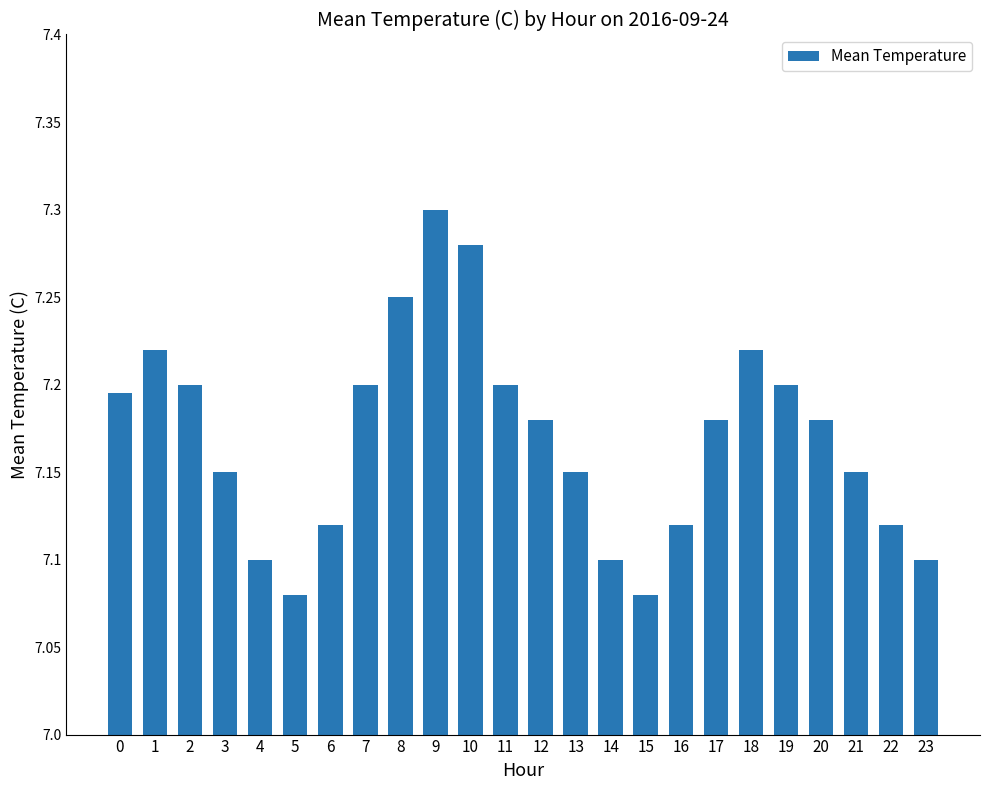

What is the sum of all values?

172.1